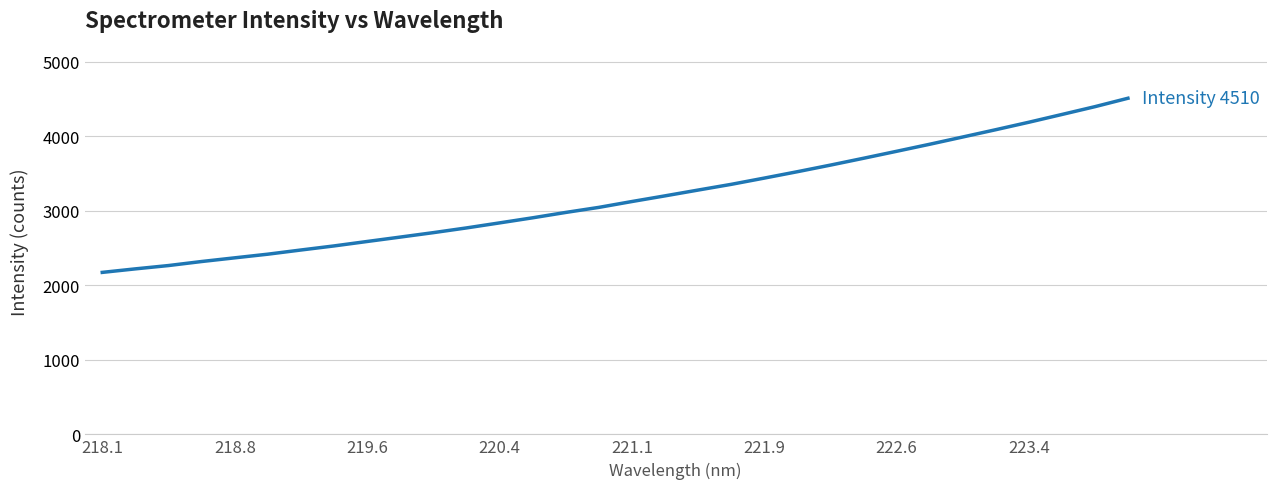

What is the minimum value shown in the chart?

2173.5